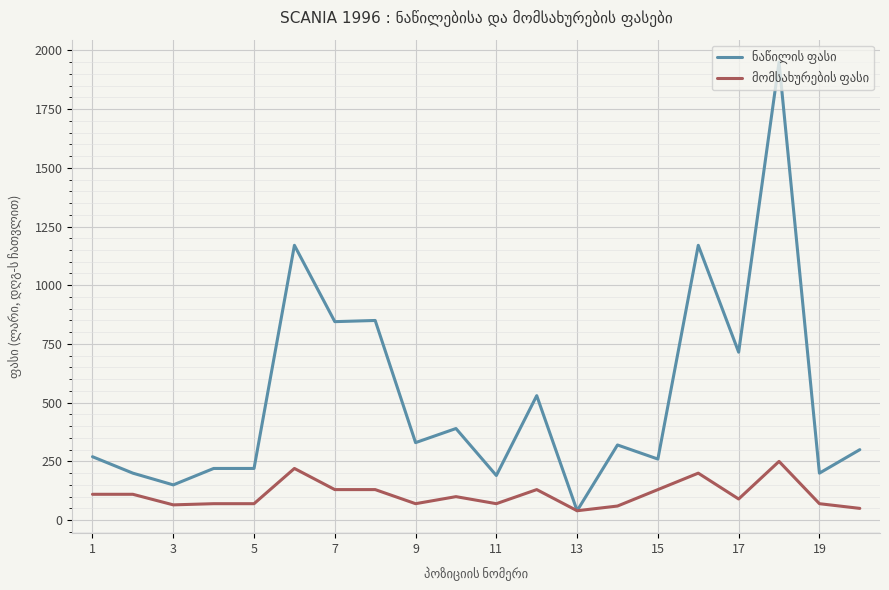

What is the maximum value shown in the chart?

1950